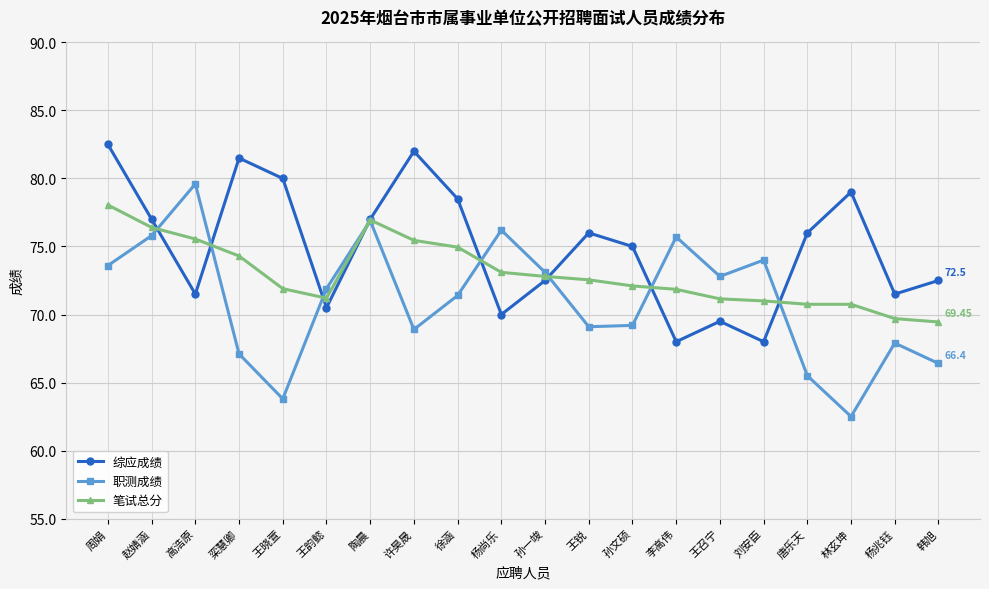

What is the total value across all series at 赵婧涵?

229.2